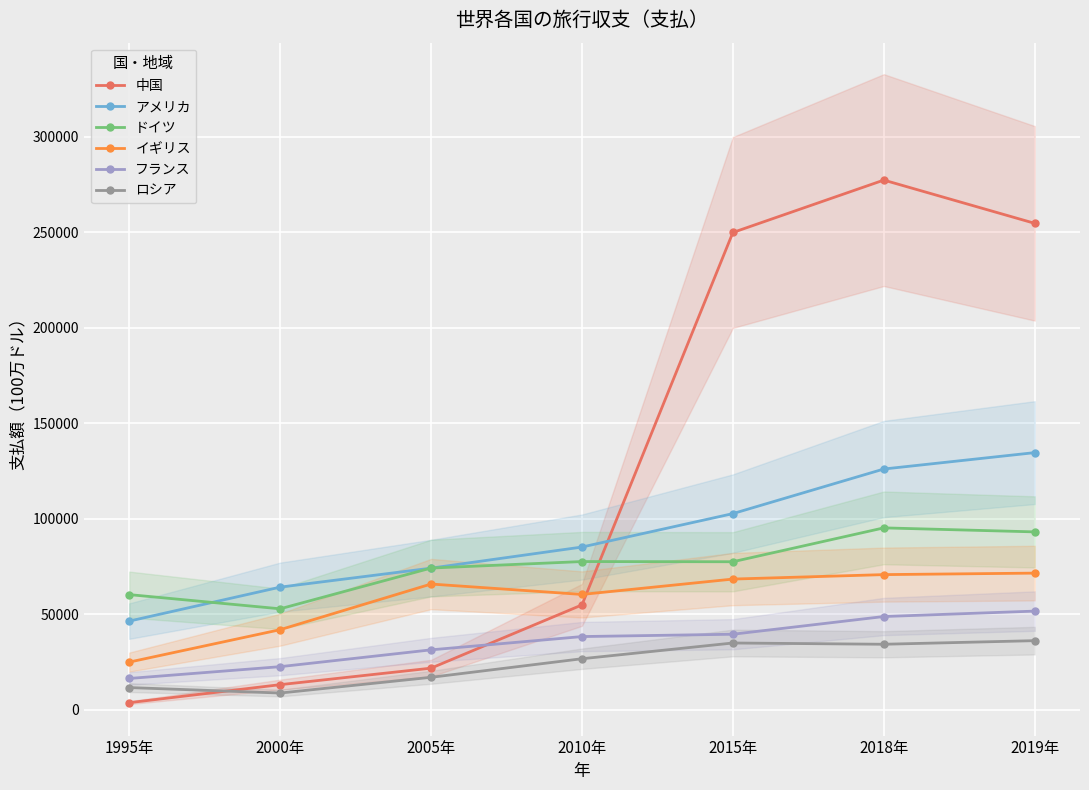

List the series in order of their peak value, highest first.

中国, アメリカ, ドイツ, イギリス, フランス, ロシア